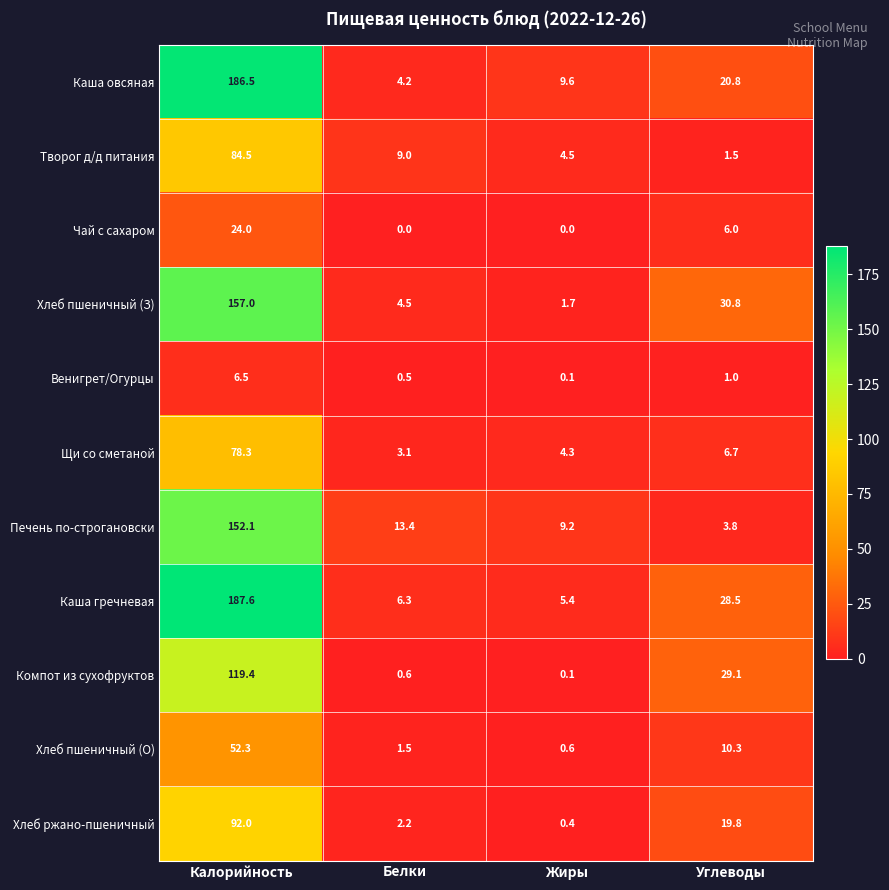

What is the total value across all series at Жиры?

35.9